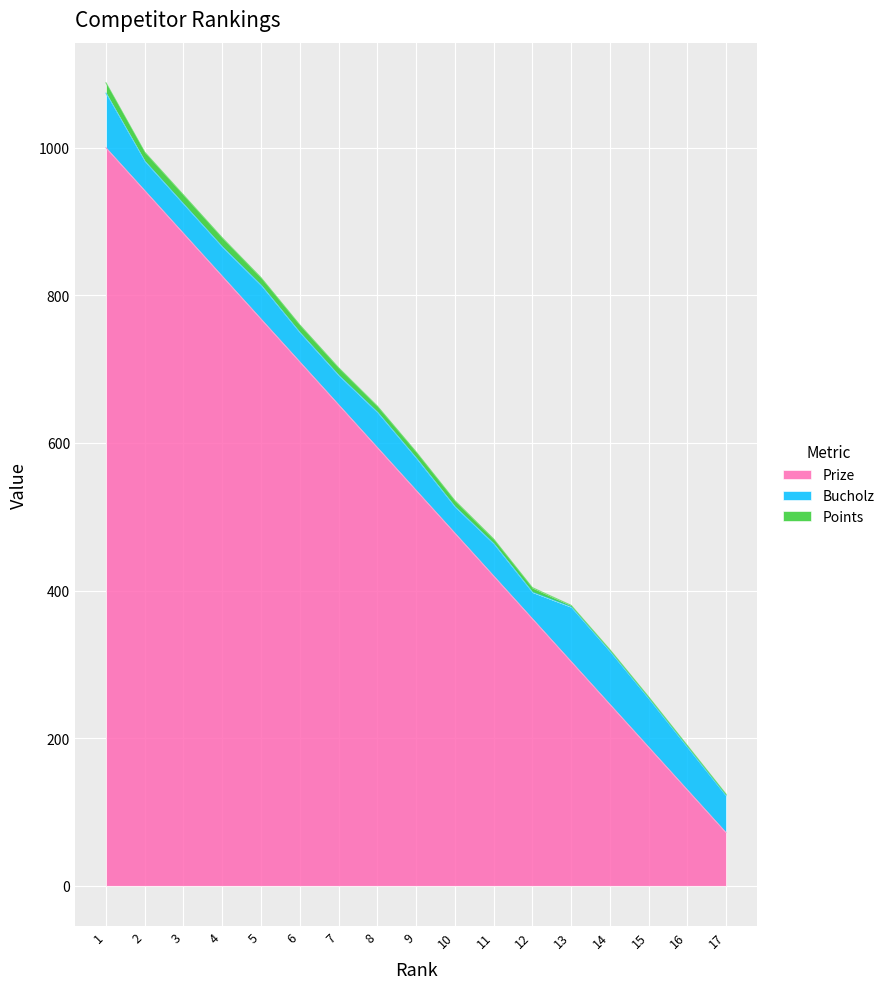

What are all the series names shown in the legend?

Prize, Bucholz, Points